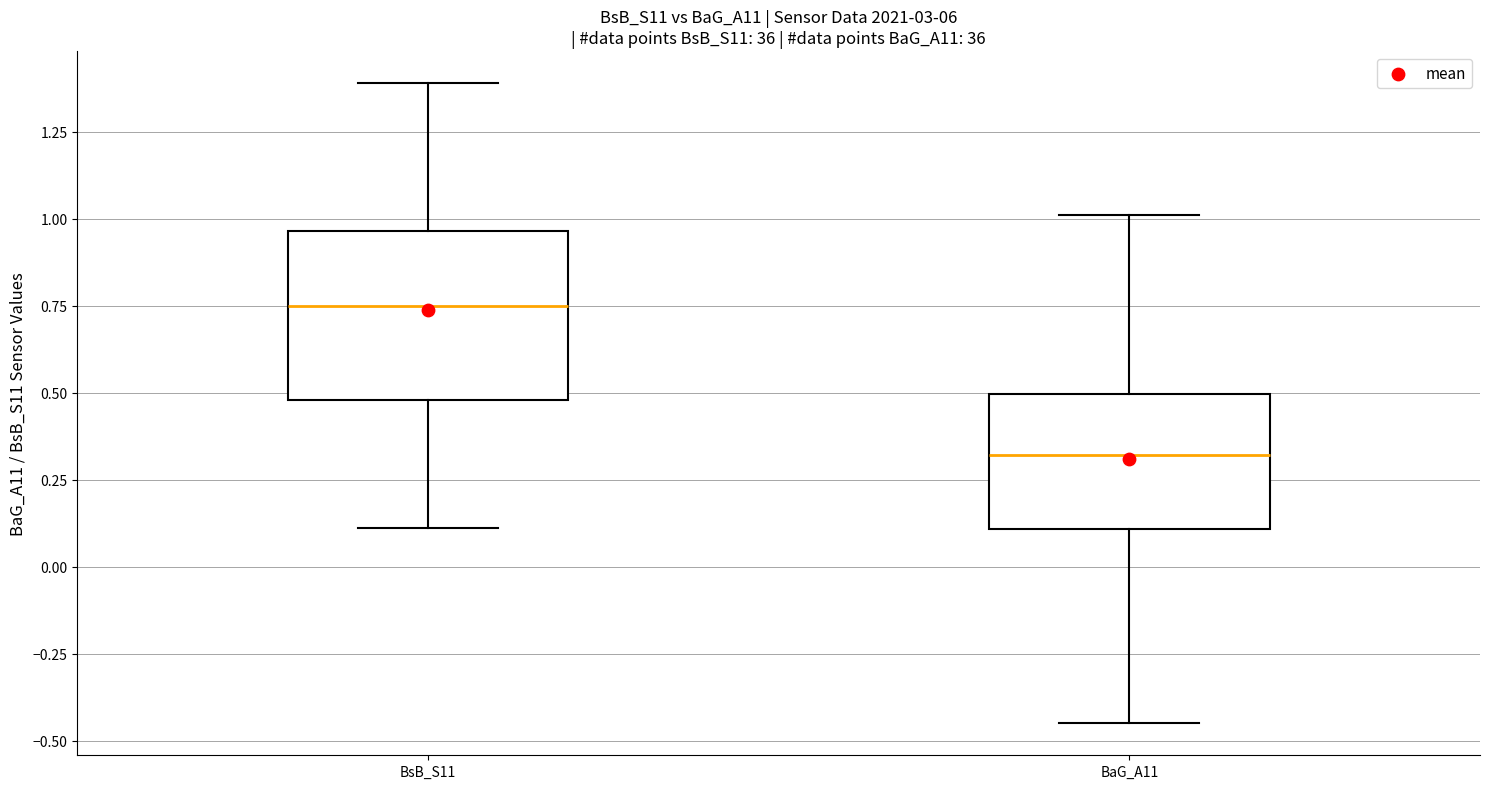

Reading left to right, read every box against the y-axis: the position of its median line, the range the box covers, and the ends of its whiskers. The values are not printed on the chart, so give them approximately, as read against the axis.

BsB_S11: median 0.75, box 0.50 to 0.95, whiskers 0.10 to 1.40
BaG_A11: median 0.30, box 0.10 to 0.50, whiskers -0.45 to 1.00